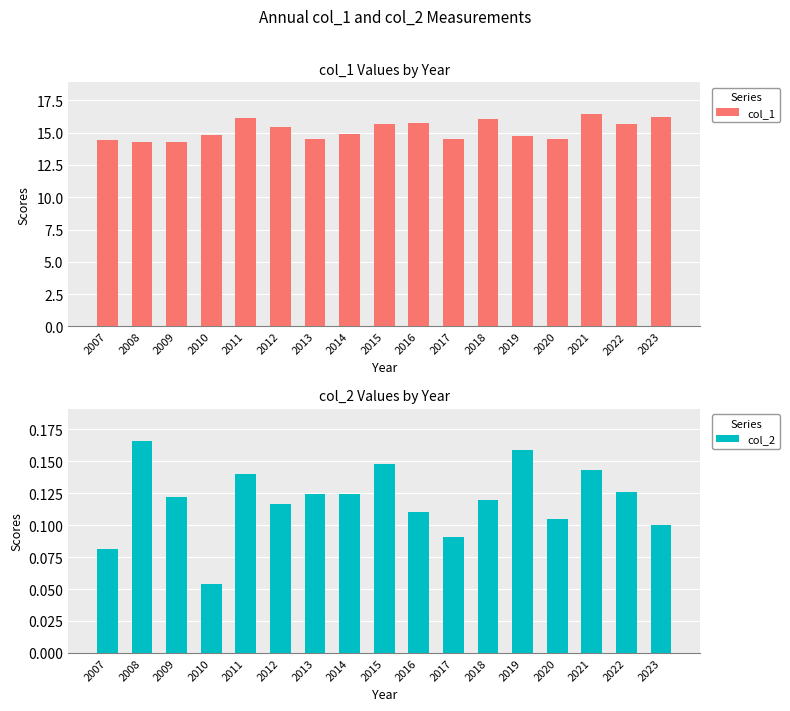

The col_1 series shows 16.4 at 2021. True or false?

True